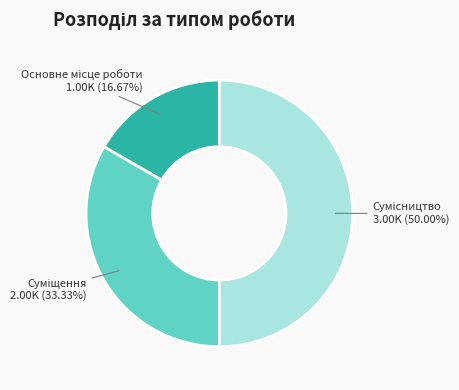

The Суміщення slice represents 46% of the pie. True or false?

False